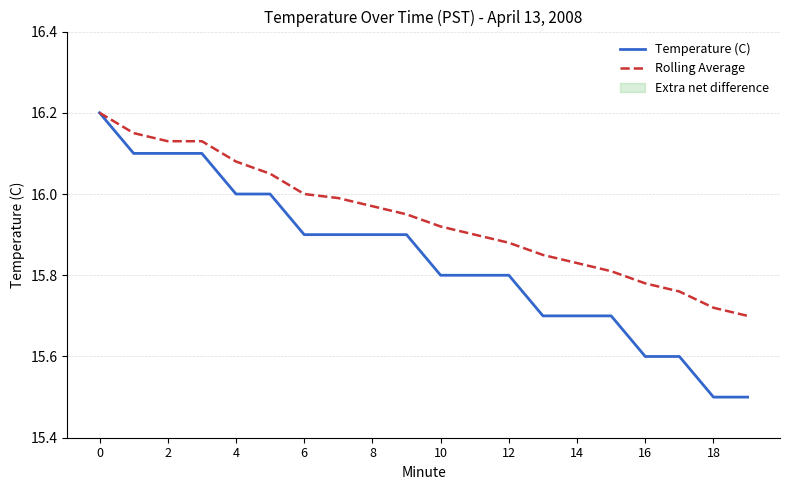

What is the difference between the highest and lowest values at 10?

0.1